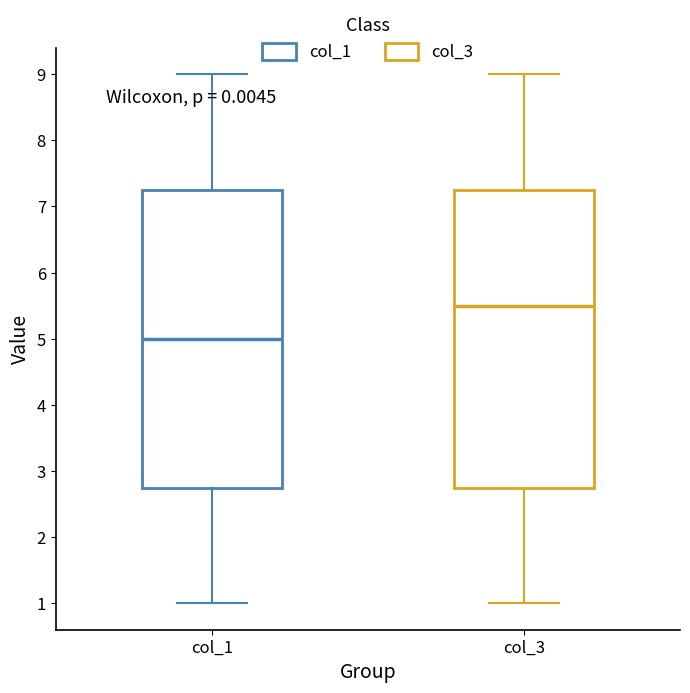

Reading left to right, transcribe this box plot: for each box, give where its median line is, the range the box spans, and where its two whiskers end, as read against the y-axis. The values are not printed on the chart, so give them approximately, as read against the axis.

col_1: median 5.0, box 2.8 to 7.3, whiskers 1.0 to 9.0
col_3: median 5.5, box 2.8 to 7.3, whiskers 1.0 to 9.0